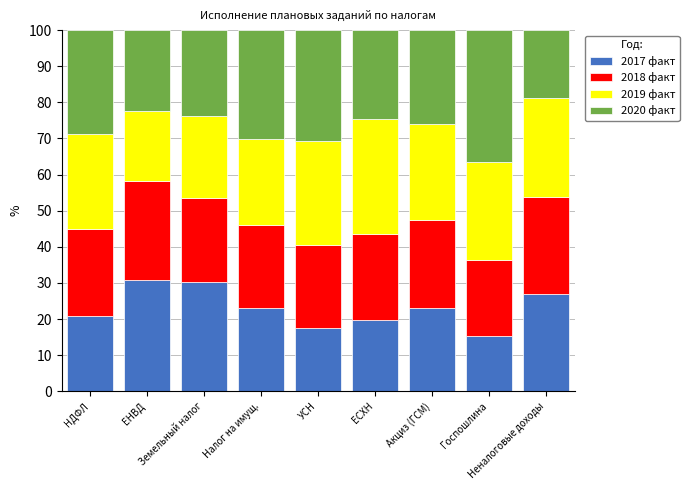

How many series are shown in this chart?

4